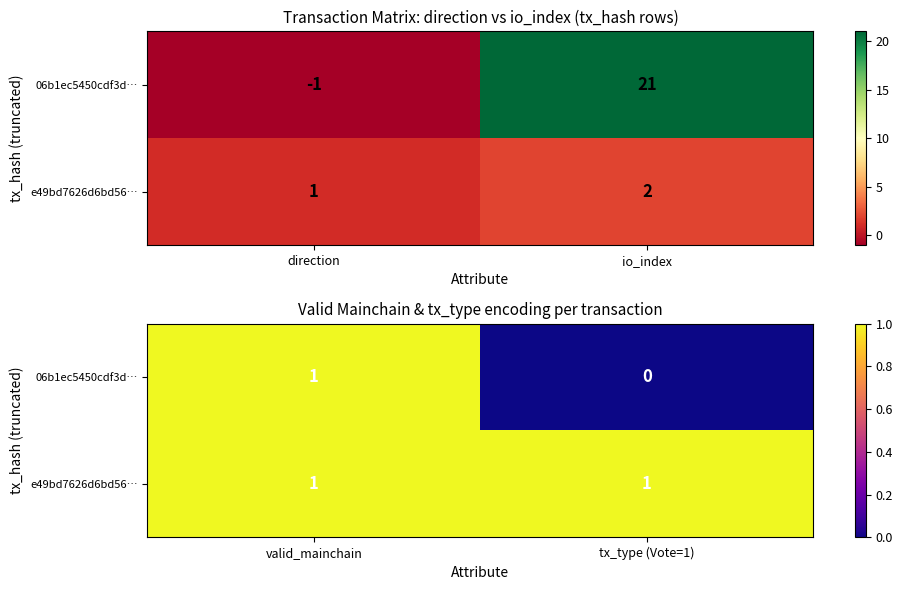

What is the sum of all 06b1ec5450cdf3d… values?

1